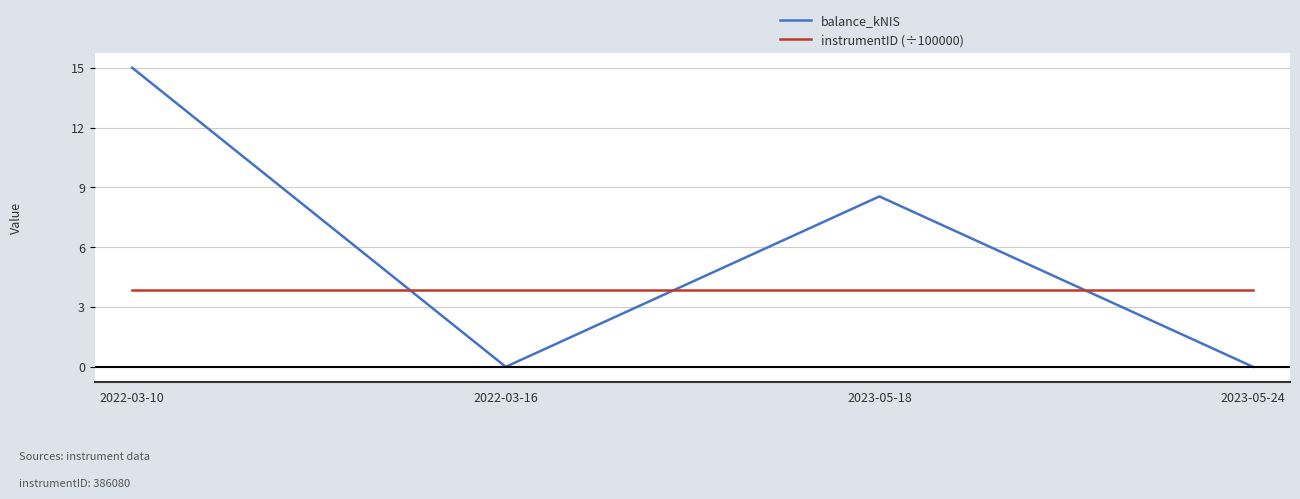

Rank the series at 2022-03-10 from highest to lowest value.

balance_kNIS, instrumentID (÷100000)